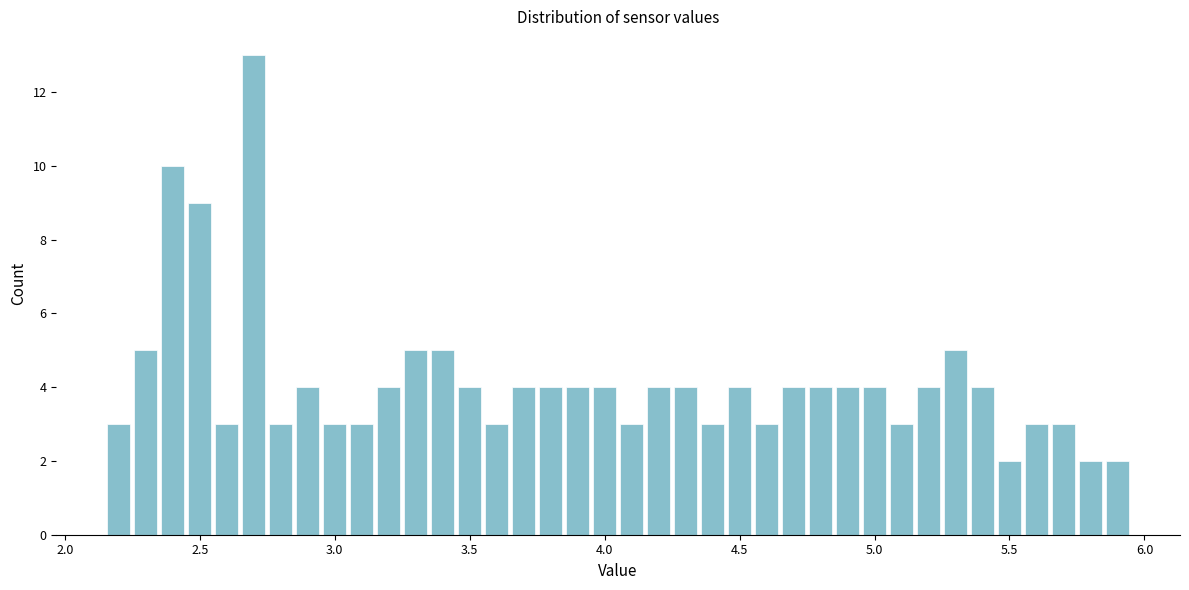

Around what value on the x-axis is the tallest bar? Give the approximate position of its centre, as read against the axis.

2.70